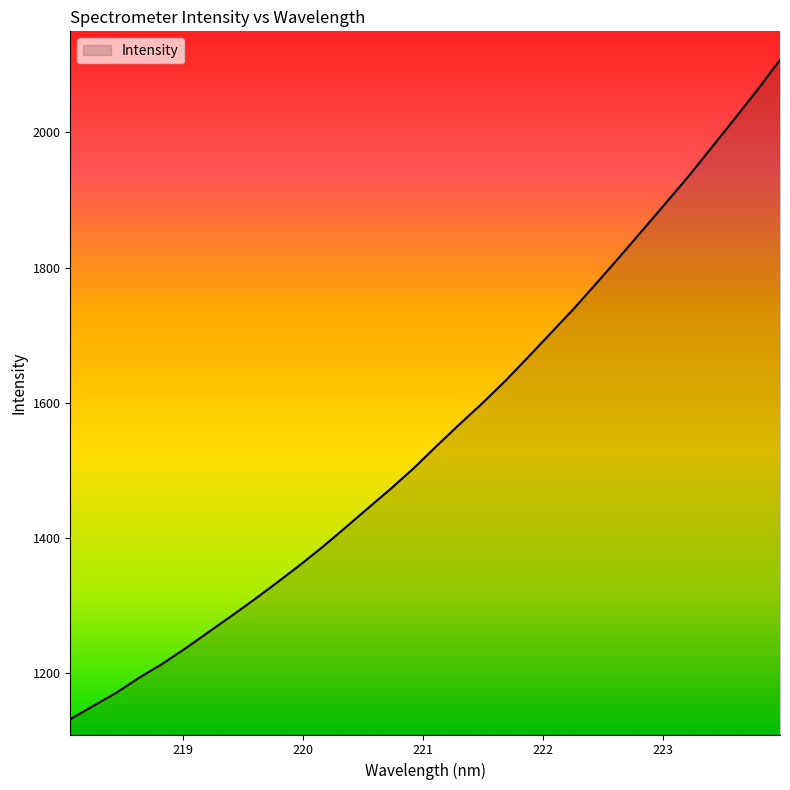

What is the maximum value shown in the chart?

2107.2